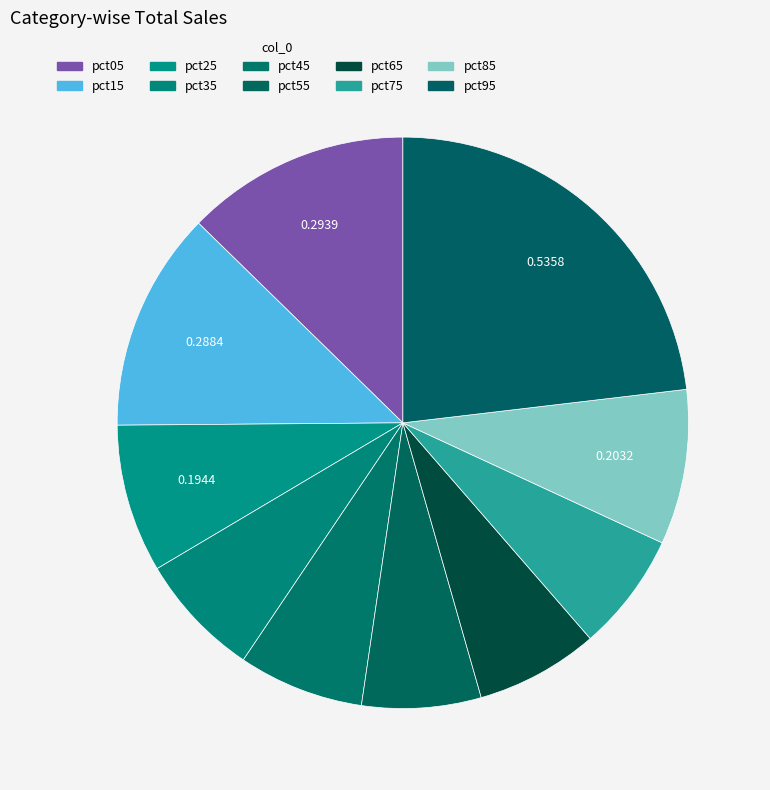

How many slices are in this pie chart?

10